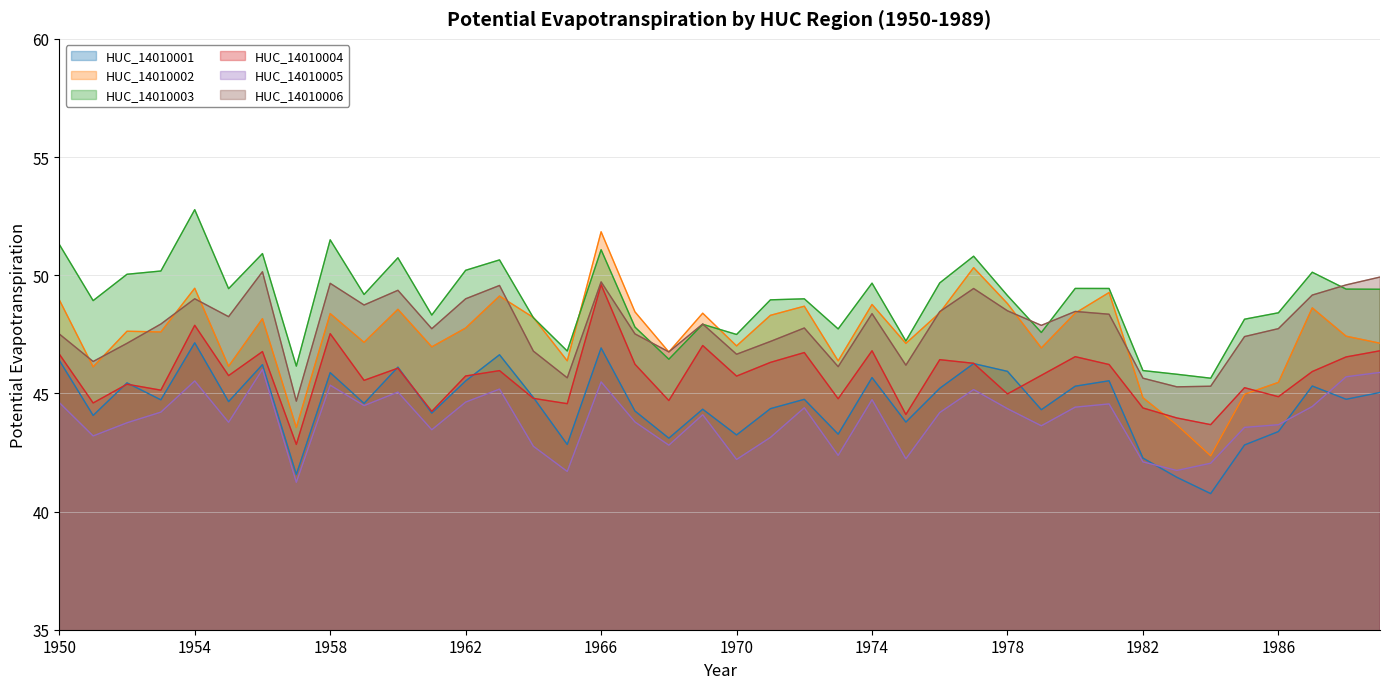

At which category does the chart reach its peak across all series?

1954